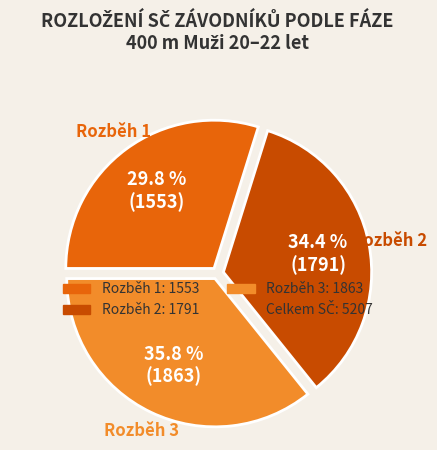

Is there any slice that represents more than half of the pie?

No